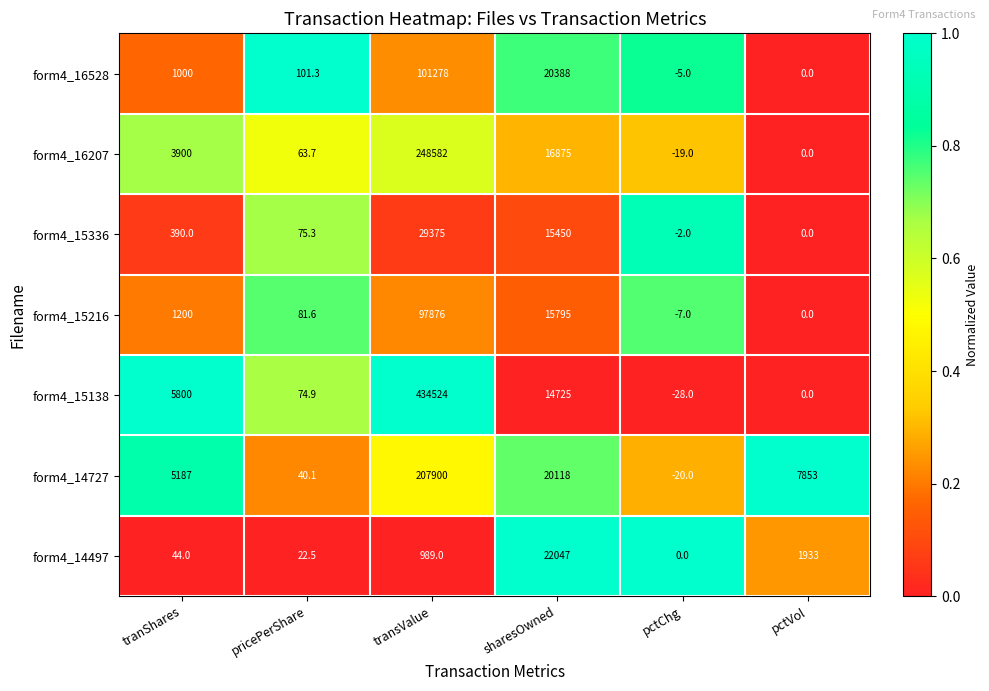

List the series in order of their peak value, highest first.

form4_15138, form4_16207, form4_14727, form4_16528, form4_15216, form4_15336, form4_14497